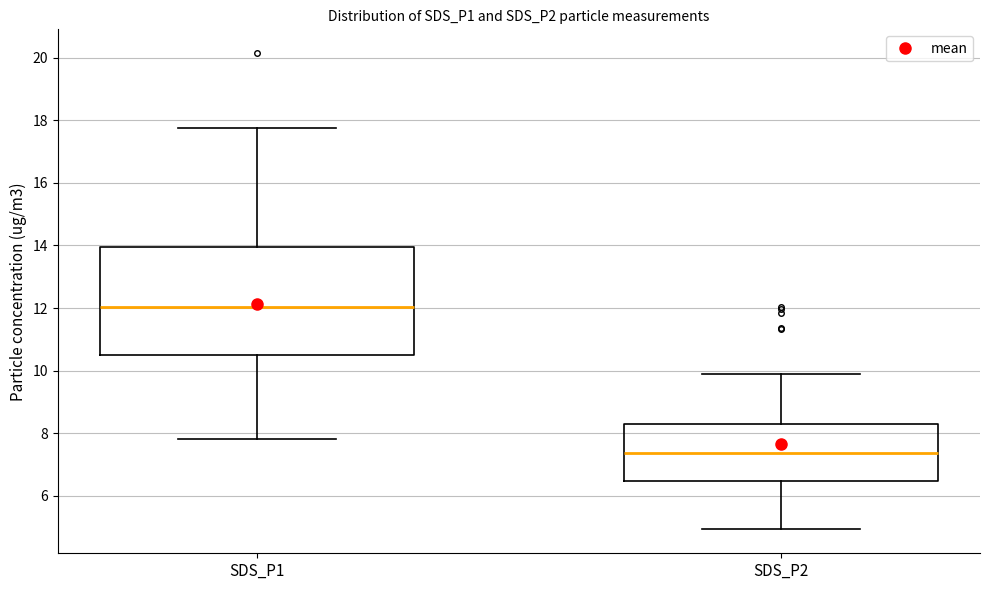

Reading left to right, read every box against the y-axis: the position of its median line, the range the box covers, and the ends of its whiskers. The values are not printed on the chart, so give them approximately, as read against the axis.

SDS_P1: median 12.0, box 10.6 to 14.0, whiskers 7.8 to 17.8
SDS_P2: median 7.4, box 6.4 to 8.4, whiskers 5.0 to 10.0